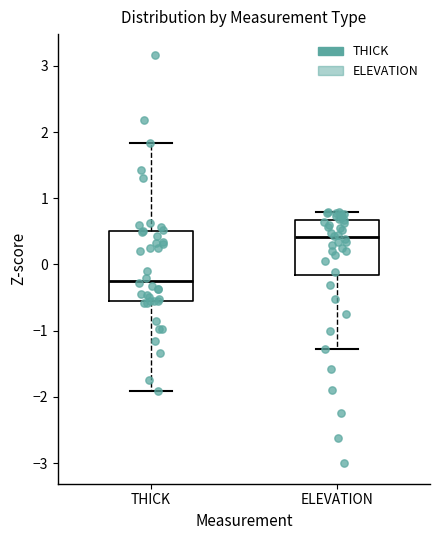

Where is the lower edge of the box for ELEVATION on the y-axis? The values are not printed on the chart, so give them approximately, as read against the axis.

-0.2